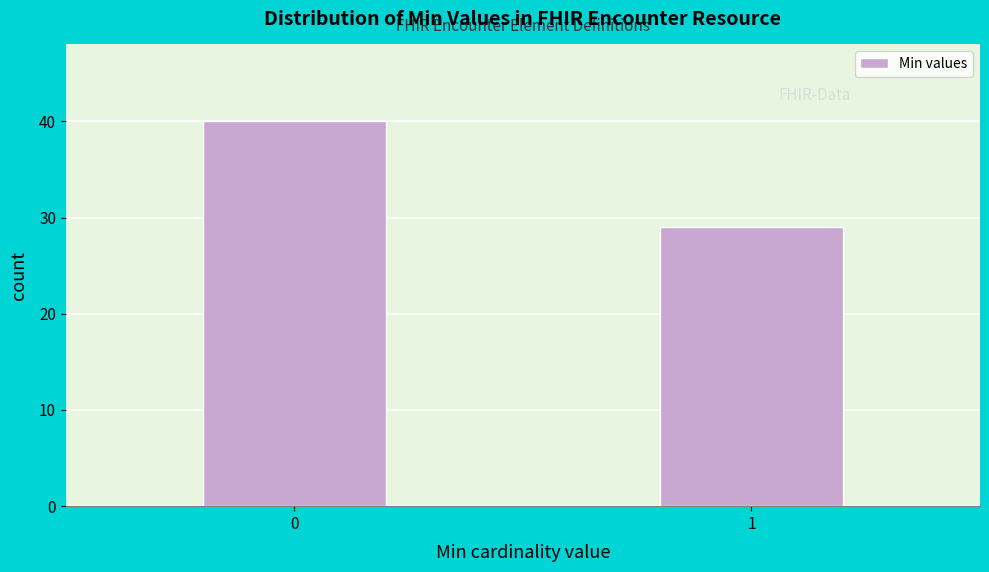

Reading left to right, transcribe all the data shown in this chart.

40	29